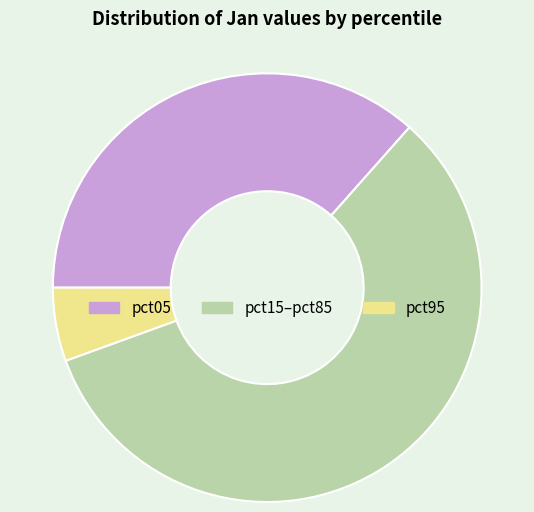

Approximately how many times larger is the value at pct15–pct85 compared to pct95?

10.5